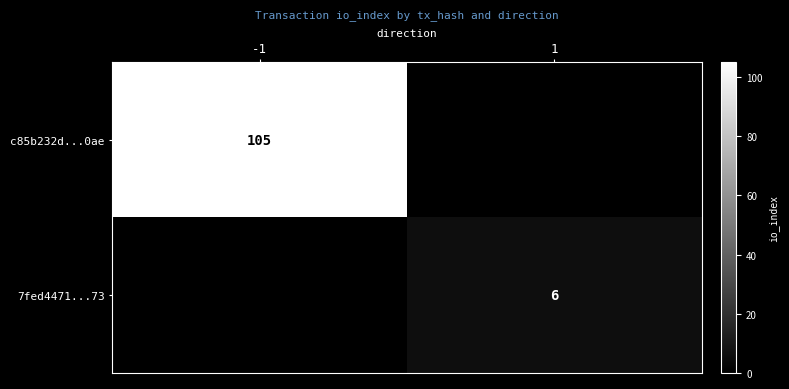

Is the value of c85b232d...0ae at -1 greater than the value of 7fed4471...73 at 1?

Yes